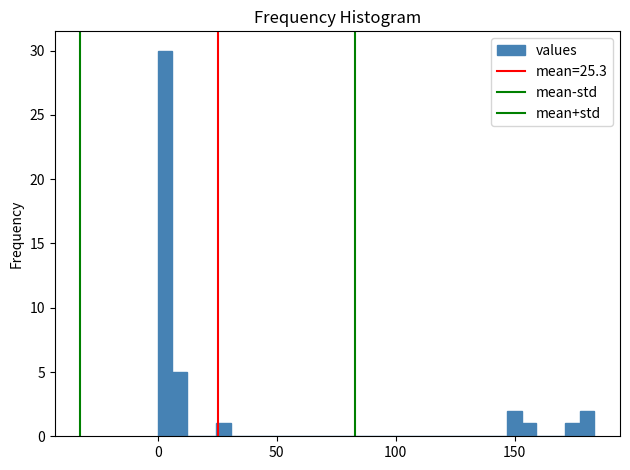

Read against the x-axis, roughly where is the centre of the tallest bar?

5